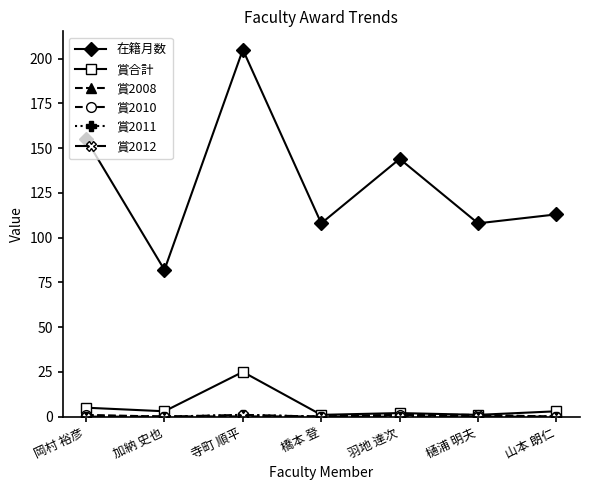

Read the 在籍月数 value at 羽地 達次, to the nearest 10.

140